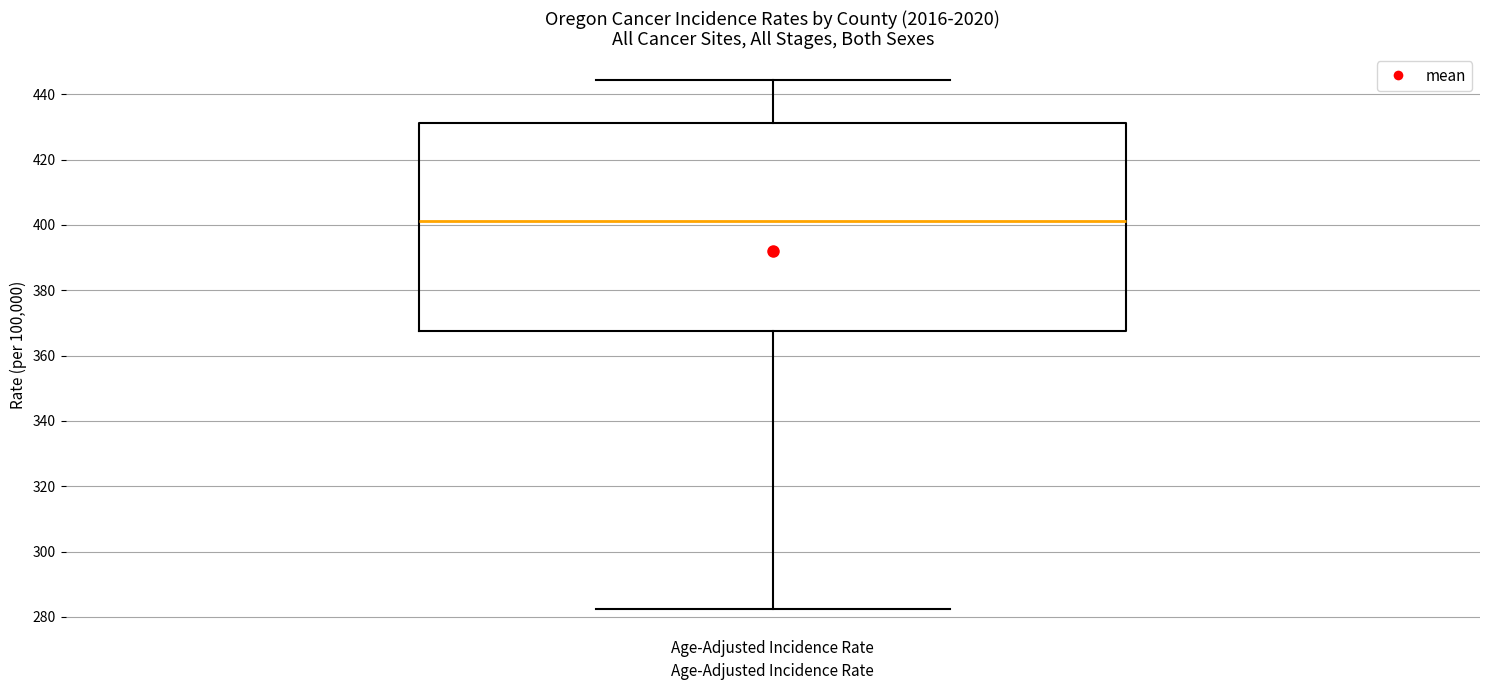

Read this box plot against the y-axis: the position of the median line, the range covered by the box, and the ends of both whiskers. The values are not printed on the chart, so give them approximately, as read against the axis.

median 402, box 368 to 432, whiskers 282 to 444